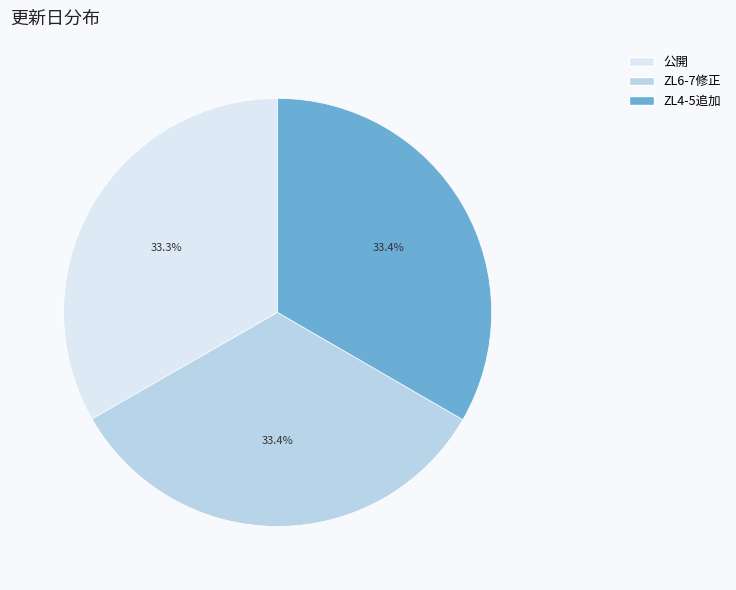

How many slices are in this pie chart?

3